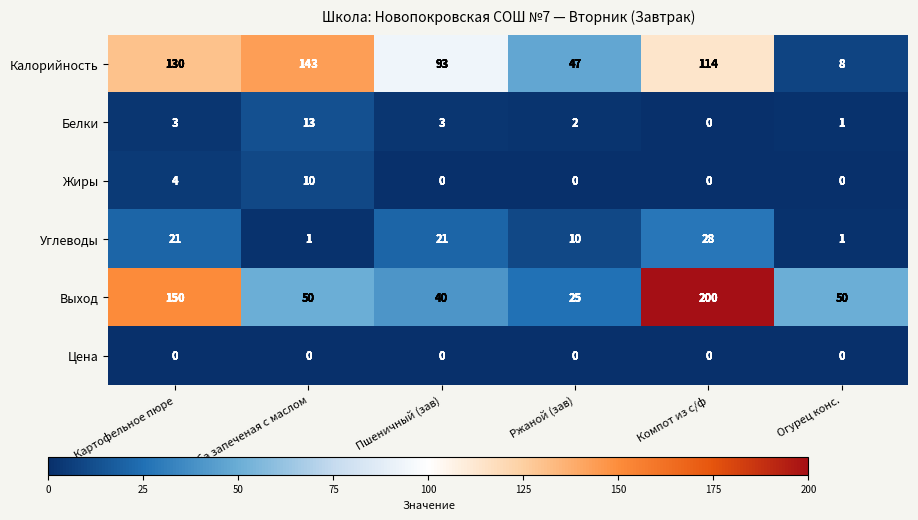

What is the total value across all series at Ржаной (зав)?

84